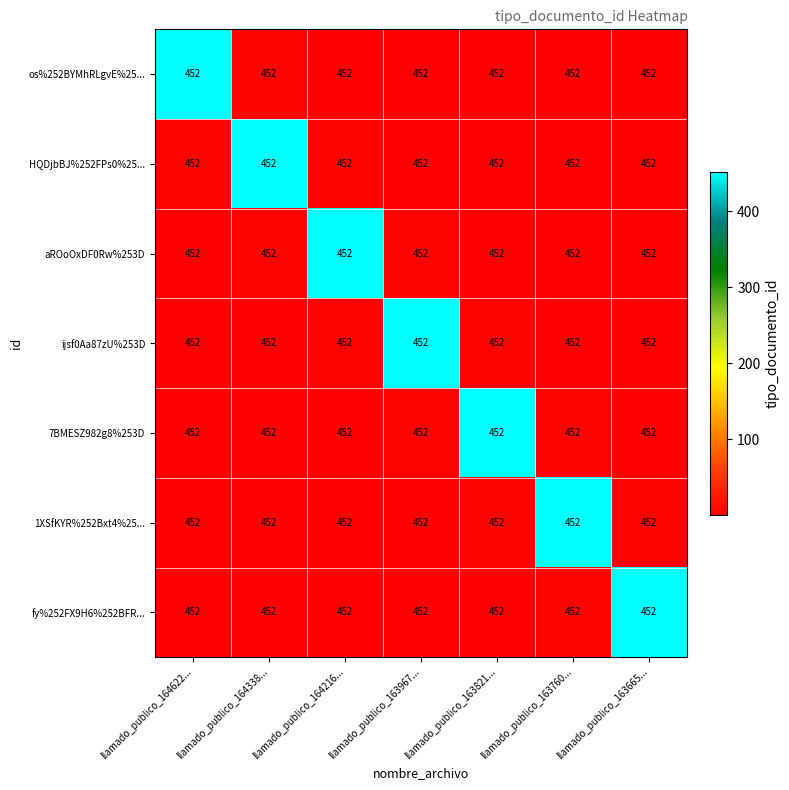

Which series has the largest range (max minus min)?

os%252BYMhRLgvE%25...